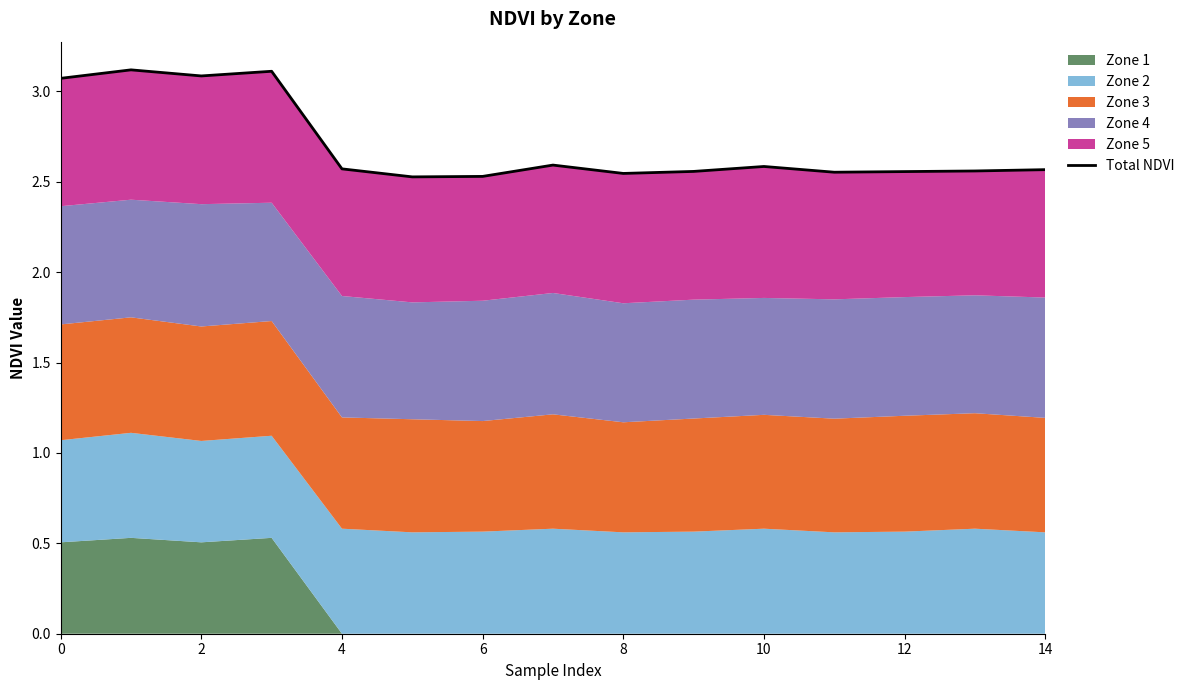

Is it true that the value at 6 is 0.7?

False